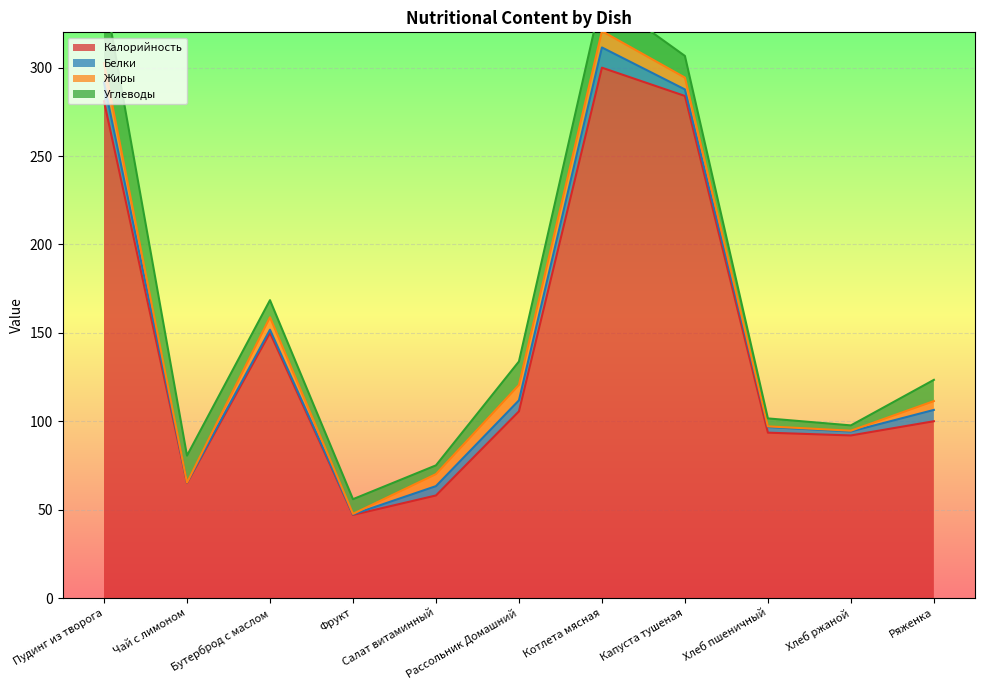

How many values in the Калорийность series exceed 100?

5